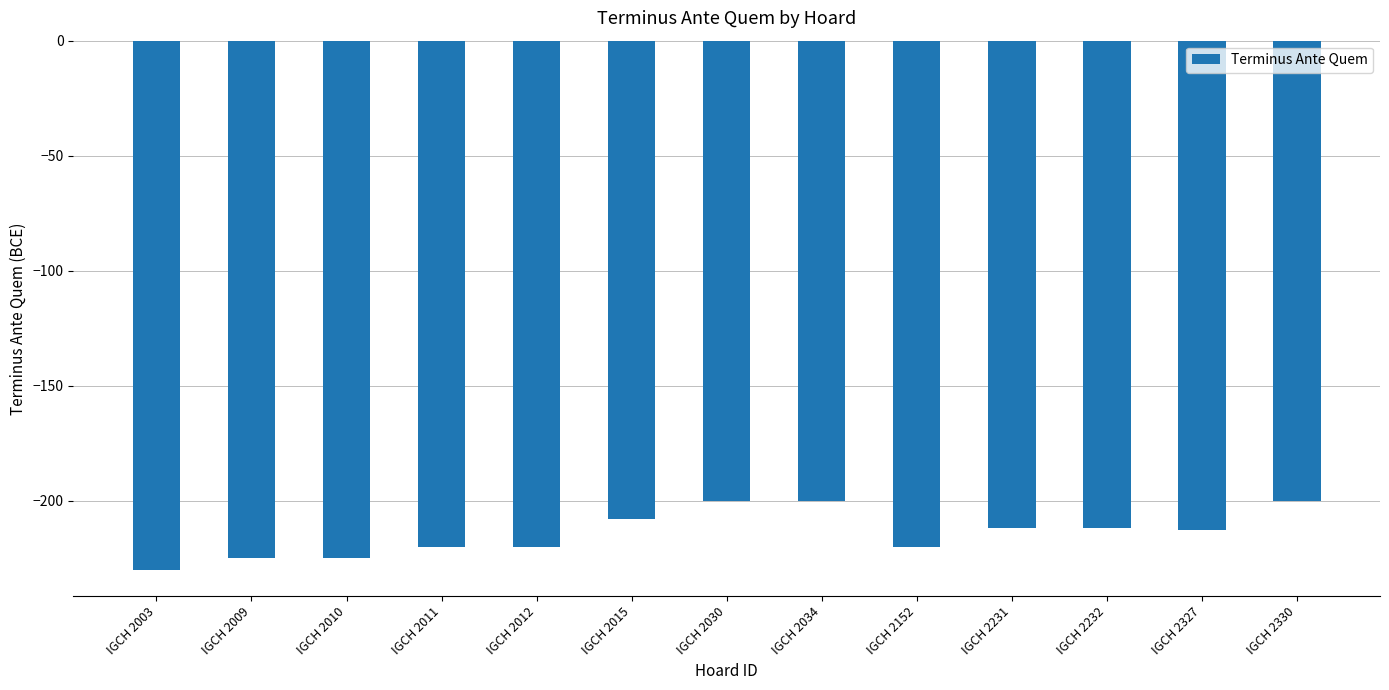

What is the maximum value shown in the chart?

-200